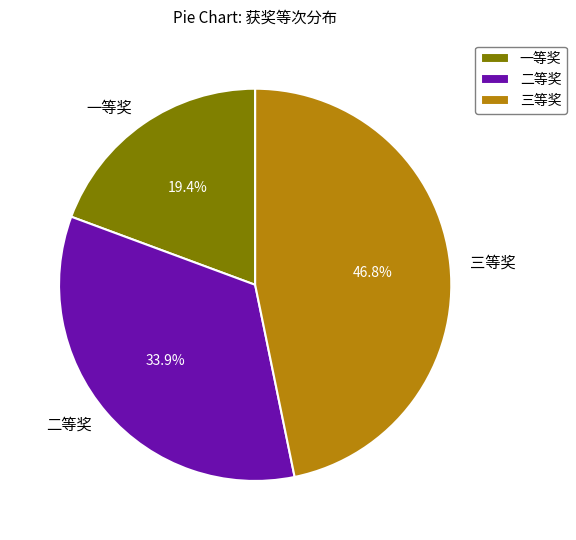

Is the sum of 二等奖 and 一等奖 greater than half?

Yes